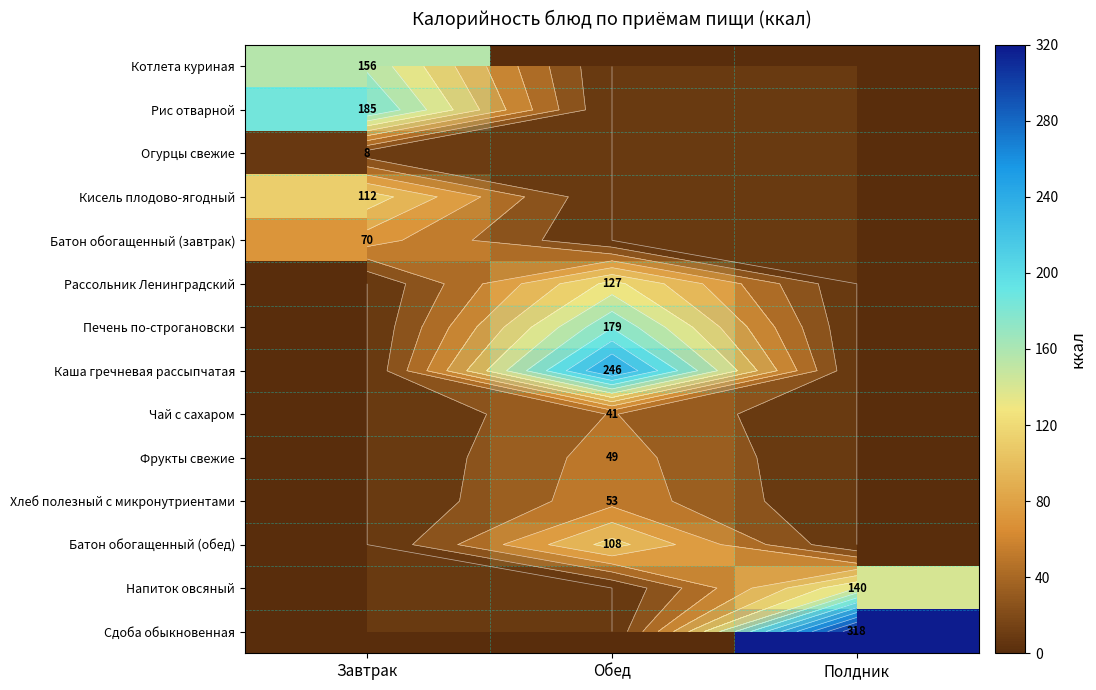

Is it true that Фрукты свежие equals 49 at Обед?

True